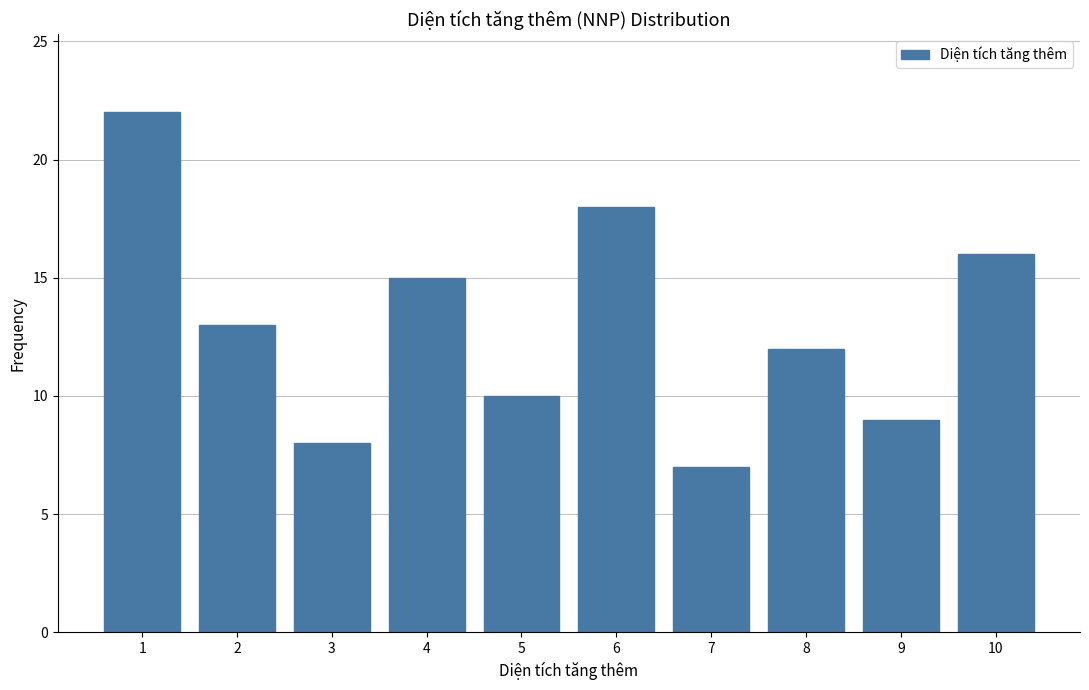

Reading left to right, list all the values displayed in this chart.

22	13	8	15	10	18	7	12	9	16